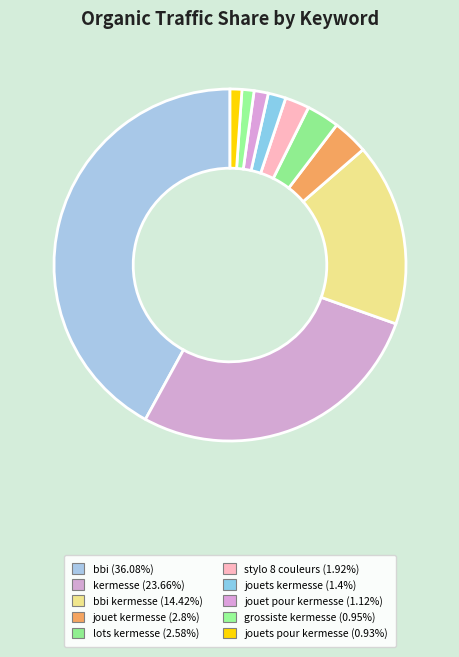

How many slices are in this pie chart?

10